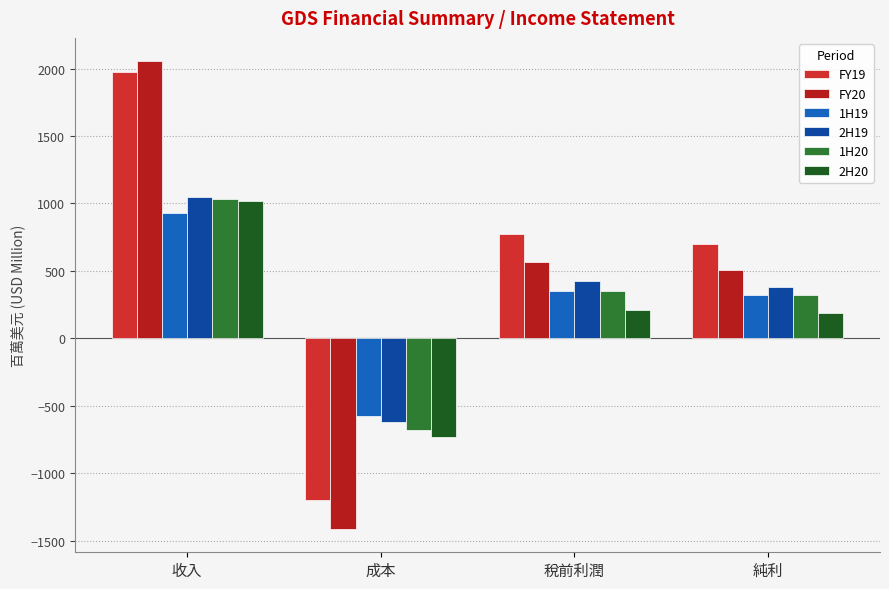

Reading right to left, transcribe all the data shown in this chart.

FY19: 純利=702.3	稅前利潤=774.9	成本=-1201.0	收入=1976.0
FY20: 純利=509.8	稅前利潤=563.0	成本=-1412.0	收入=2053.8
1H19: 純利=321.1	稅前利潤=351.6	成本=-578.8	收入=930.4
2H19: 純利=381.1	稅前利潤=423.3	成本=-622.2	收入=1045.5
1H20: 純利=323.3	稅前利潤=353.7	成本=-681.3	收入=1035.0
2H20: 純利=186.5	稅前利潤=209.3	成本=-730.7	收入=1018.7